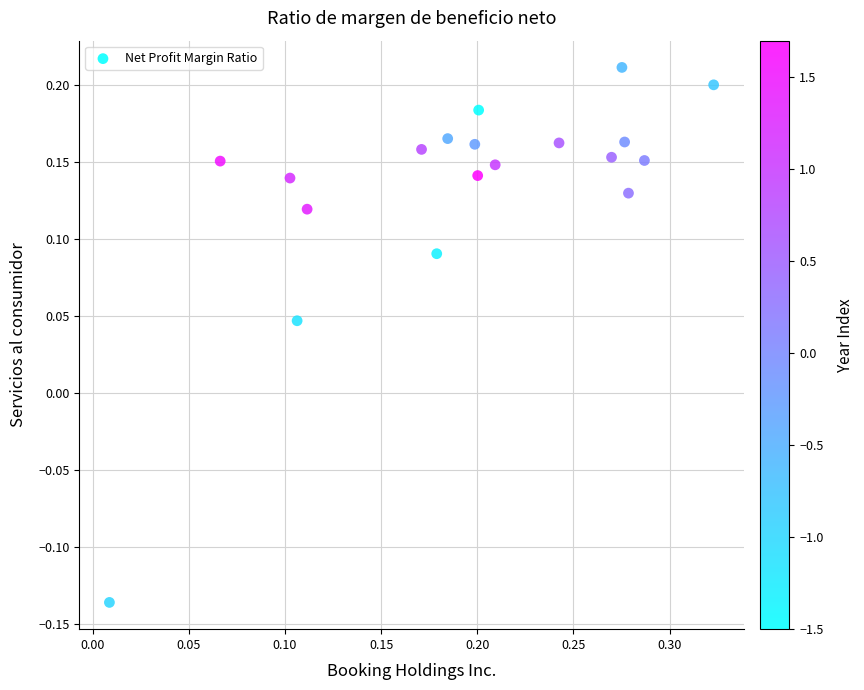

What is the range of Y values (max minus min)?

0.3